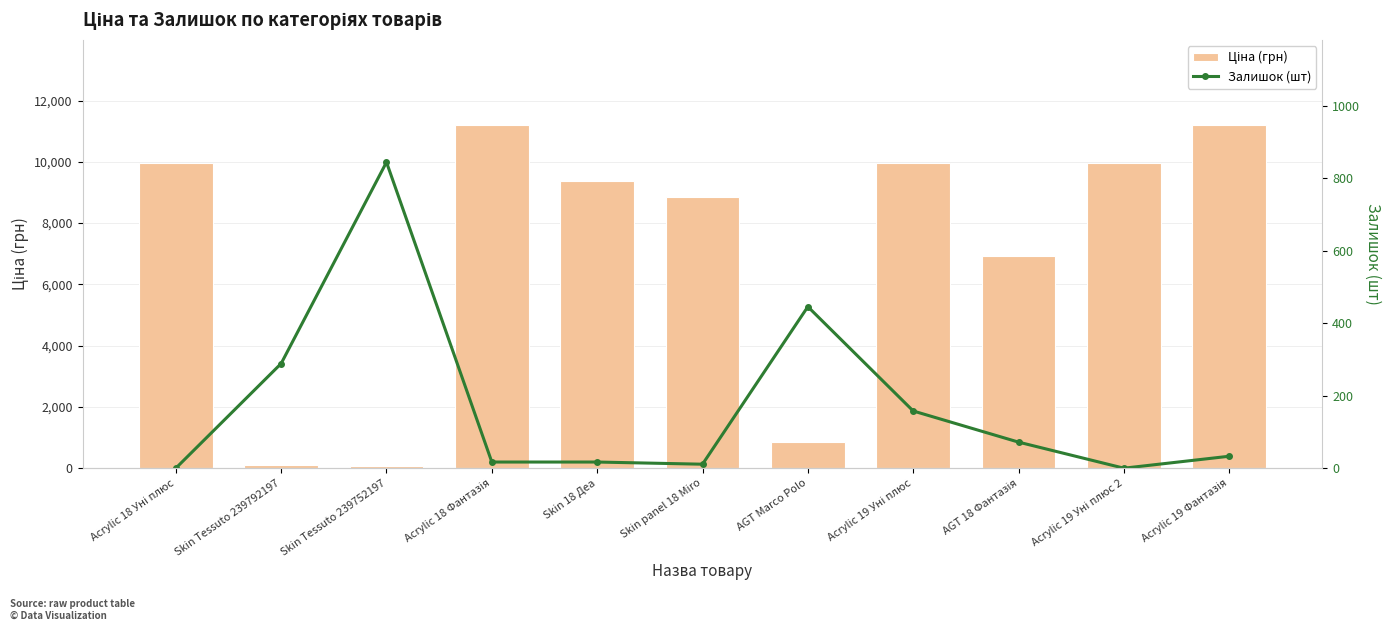

How many values in the Ціна (грн) series exceed 9383?

6